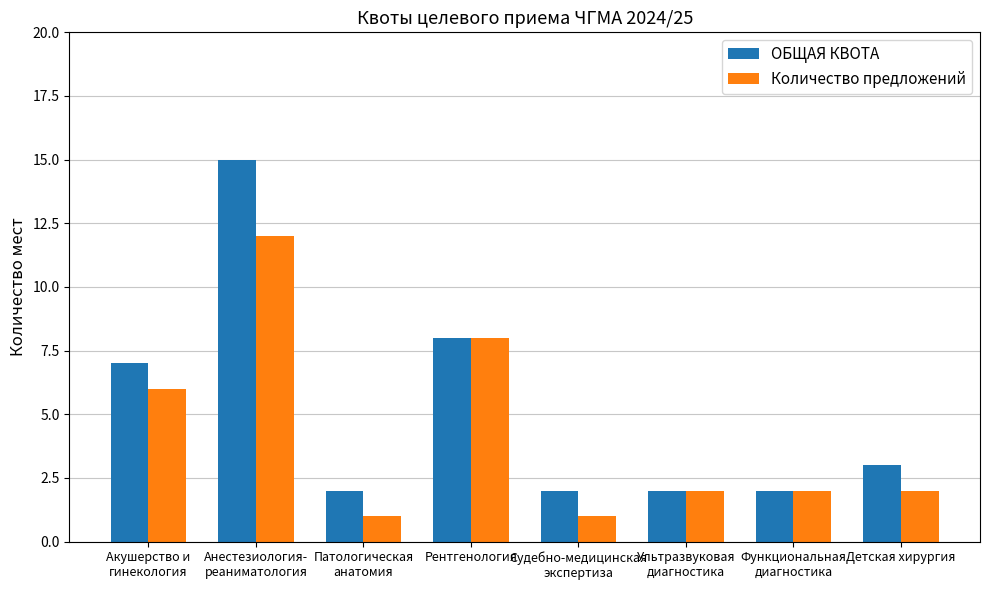

How many bars are there in each group?

2